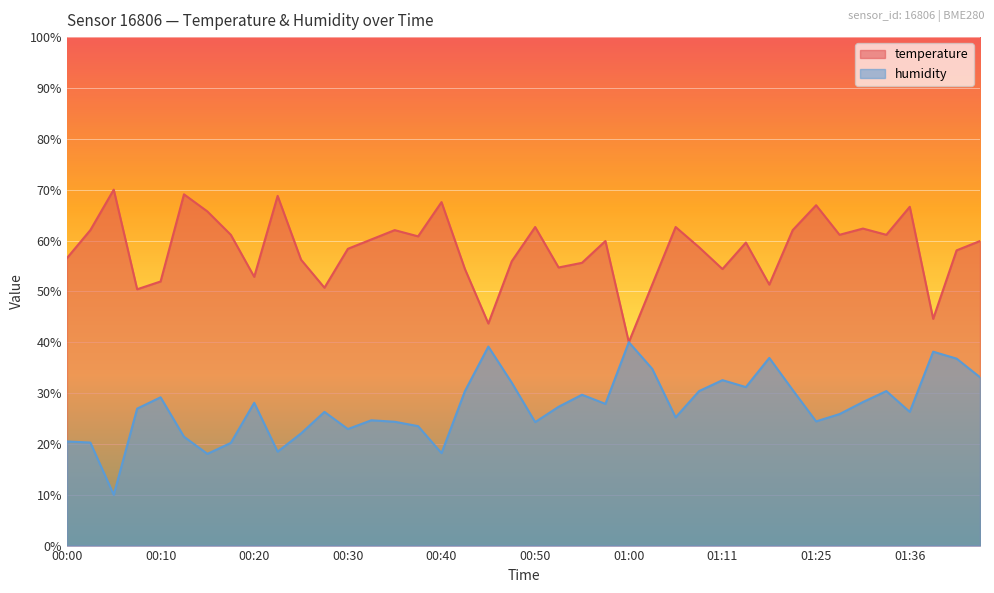

Reading left to right, extract all data points from this chart.

temperature: 00:00=56.5	00:03=62.0	00:05=70.0	00:08=50.4	00:10=51.9	00:13=69.1	00:15=65.7	00:18=61.1	00:20=52.9	00:23=68.8	00:25=56.2	00:28=50.7	00:30=58.4	00:33=60.2	00:35=62.0	00:38=60.8	00:40=67.6	00:43=54.4	00:45=43.7	00:48=55.9	00:50=62.7	00:53=54.7	00:55=55.6	00:58=59.9	01:00=40.0	01:03=51.3	01:06=62.7	01:09=58.7	01:11=54.4	01:14=59.6	01:16=51.3	01:22=62.0	01:25=66.9	01:27=61.1	01:30=62.3	01:33=61.1	01:36=66.6	01:38=44.6	01:41=58.1	01:43=59.9
humidity: 00:00=20.5	00:03=20.3	00:05=10.0	00:08=26.9	00:10=29.2	00:13=21.4	00:15=18.0	00:18=20.2	00:20=28.1	00:23=18.5	00:25=22.1	00:28=26.3	00:30=22.9	00:33=24.6	00:35=24.4	00:38=23.5	00:40=18.2	00:43=30.4	00:45=39.1	00:48=32.0	00:50=24.3	00:53=27.3	00:55=29.7	00:58=27.9	01:00=40.0	01:03=34.8	01:06=25.2	01:09=30.4	01:11=32.5	01:14=31.2	01:16=36.9	01:22=30.6	01:25=24.4	01:27=25.9	01:30=28.2	01:33=30.4	01:36=26.3	01:38=38.1	01:41=36.8	01:43=33.1